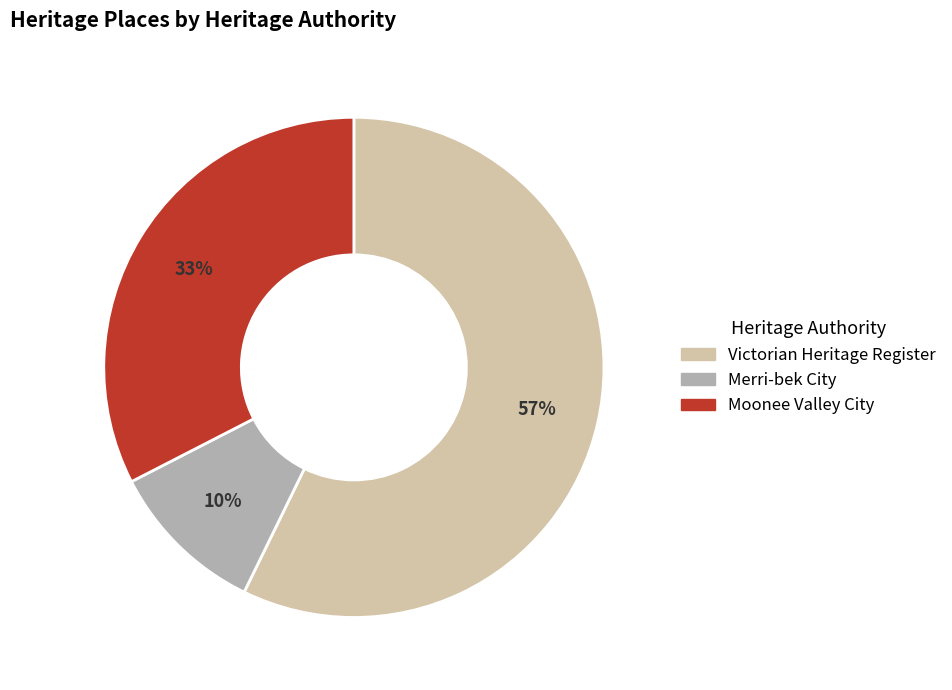

How many segments does this pie chart have?

3